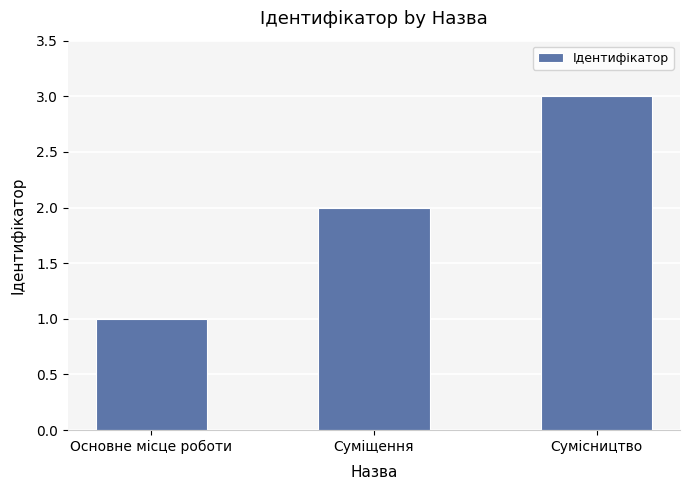

What value does the data have at Суміщення?

2